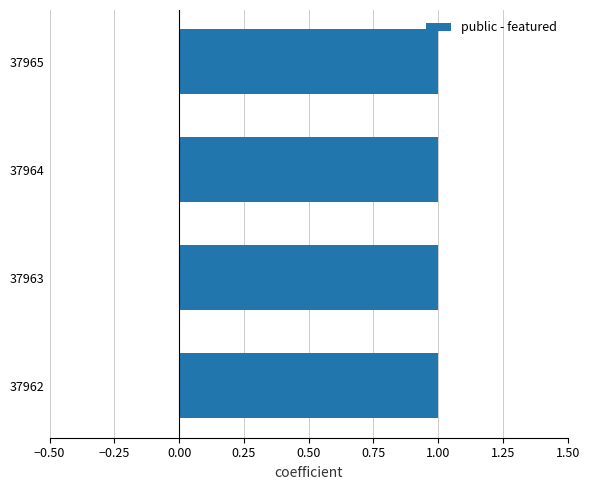

Which series changed the most between 37963 and 37965?

public